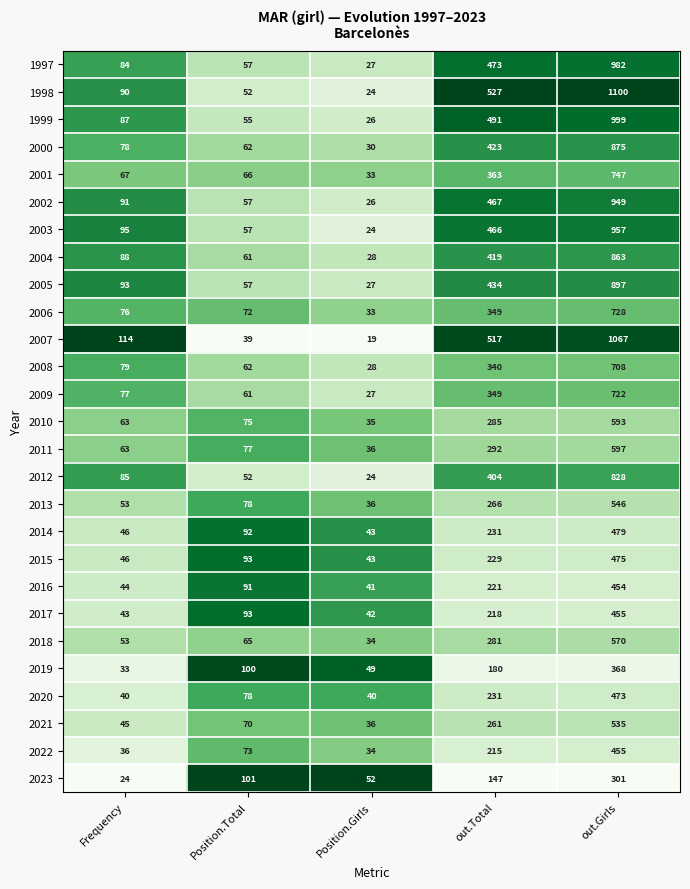

What is the spread (max minus min) of values at out.Girls?

799